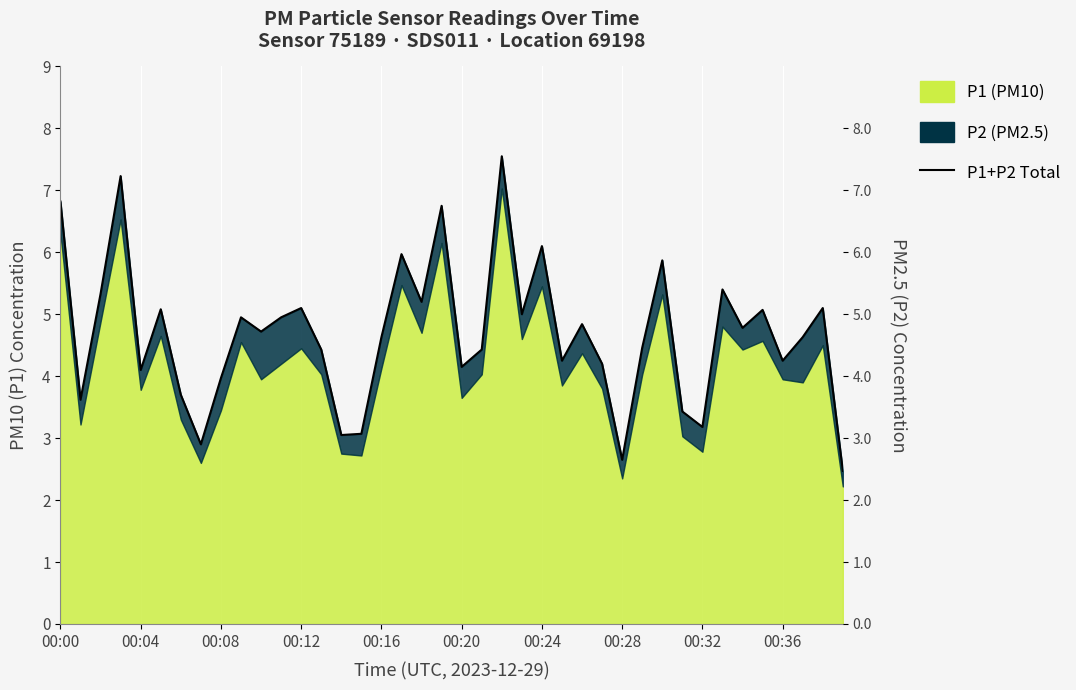

What is the sum of all values?

187.4